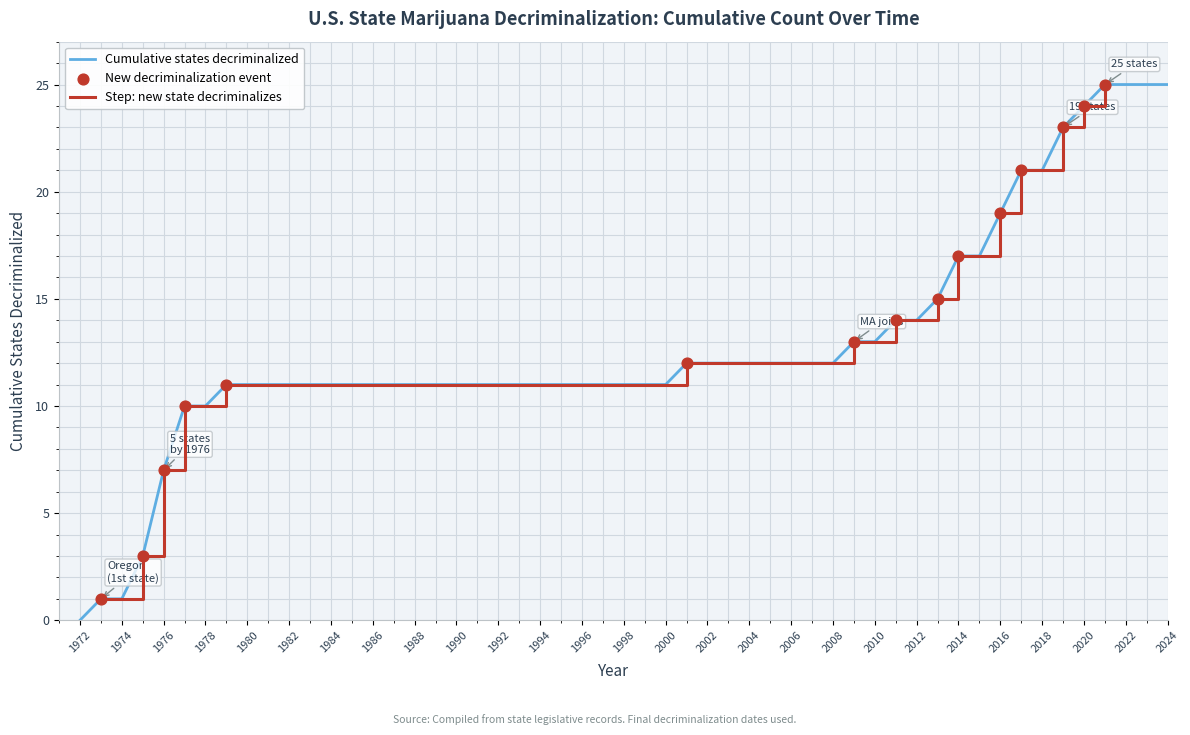

Is it true that Cumulative states decriminalized equals 9 at 2014?

False